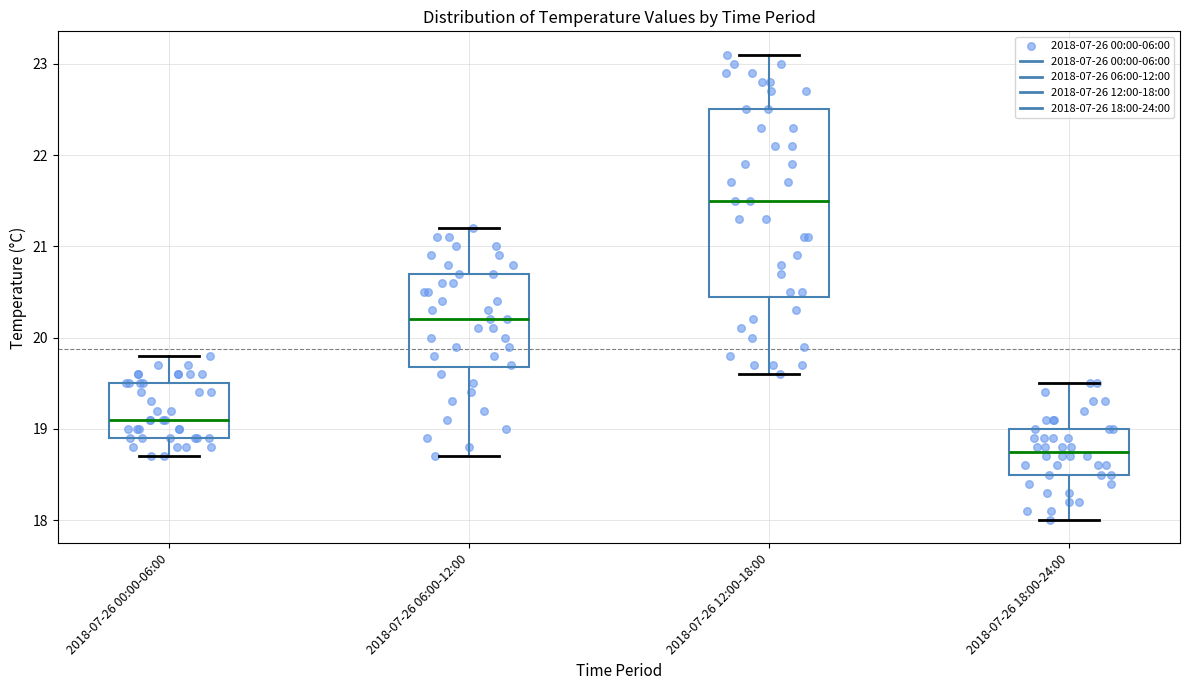

Which box has the lowest median line?

2018-07-26 18:00-24:00